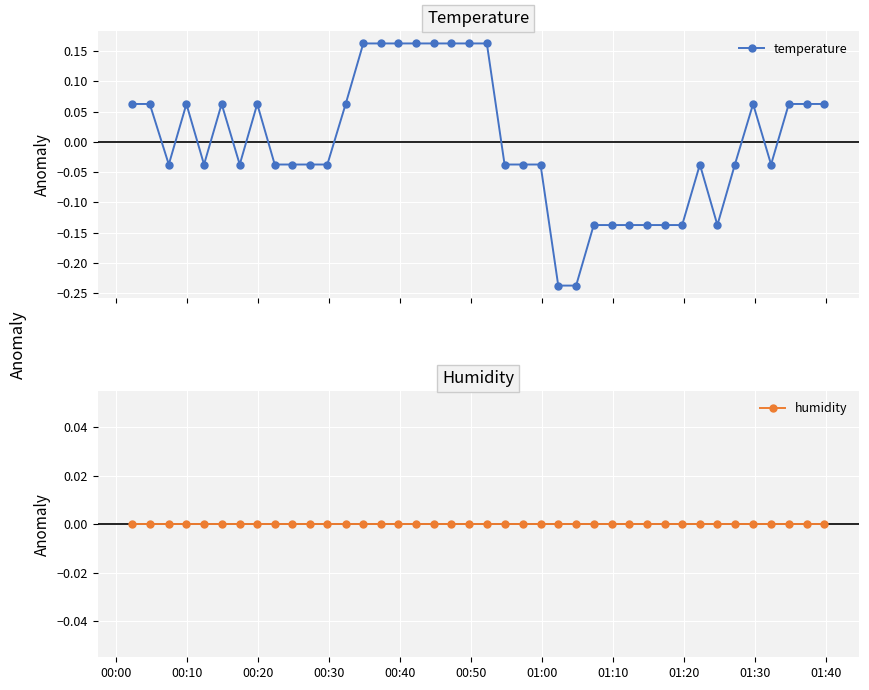

How many data points in temperature are less than 0?

22